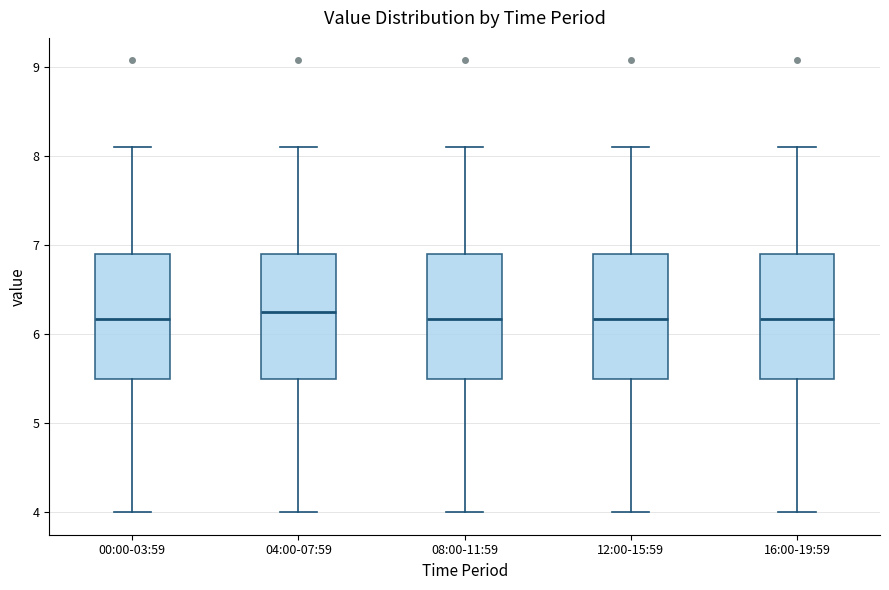

Reading left to right, transcribe this box plot: for each box, give where its median line is, the range the box spans, and where its two whiskers end, as read against the y-axis. The values are not printed on the chart, so give them approximately, as read against the axis.

00:00-03:59: median 6.2, box 5.5 to 6.9, whiskers 4.0 to 8.1
04:00-07:59: median 6.3, box 5.5 to 6.9, whiskers 4.0 to 8.1
08:00-11:59: median 6.2, box 5.5 to 6.9, whiskers 4.0 to 8.1
12:00-15:59: median 6.2, box 5.5 to 6.9, whiskers 4.0 to 8.1
16:00-19:59: median 6.2, box 5.5 to 6.9, whiskers 4.0 to 8.1